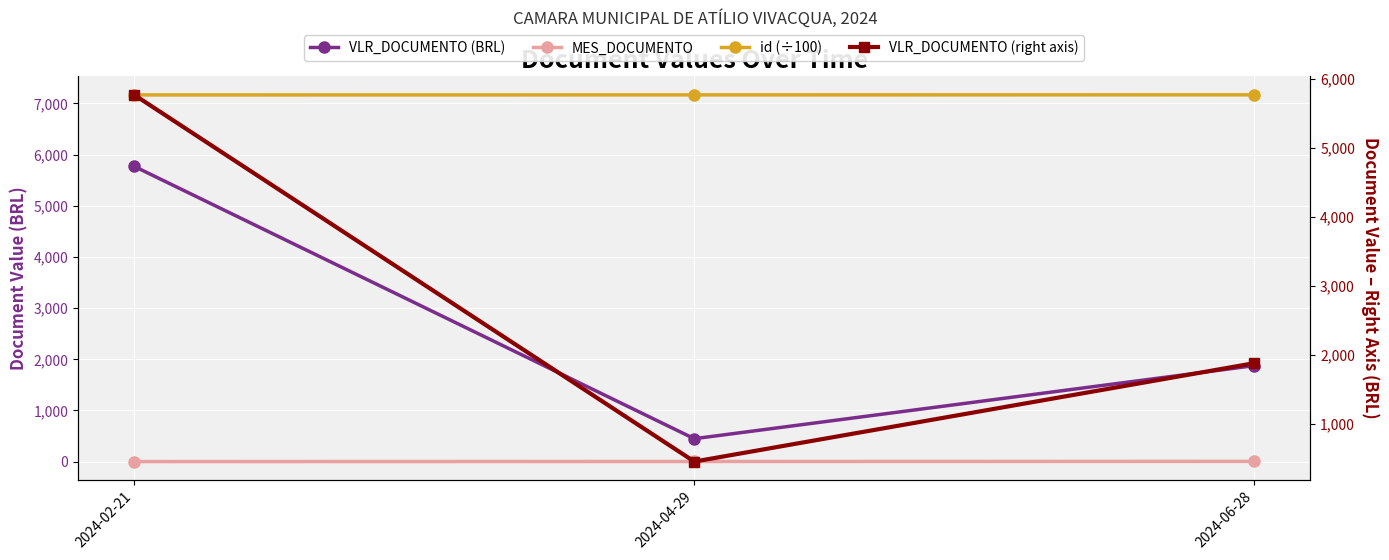

Rank the series at 2024-06-28 from highest to lowest value.

id (÷100), VLR_DOCUMENTO (BRL), VLR_DOCUMENTO (right axis), MES_DOCUMENTO